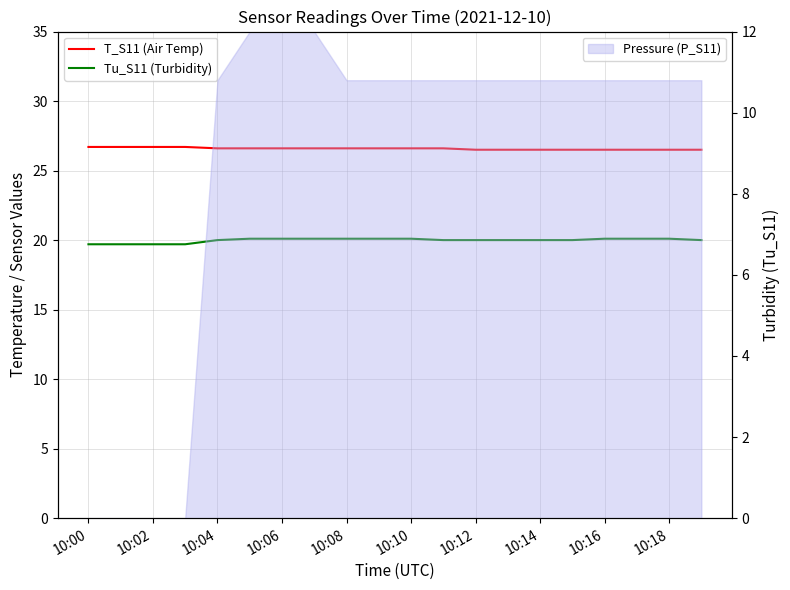

How many T_S11 (Air Temp) values are between 26 and 27?

20